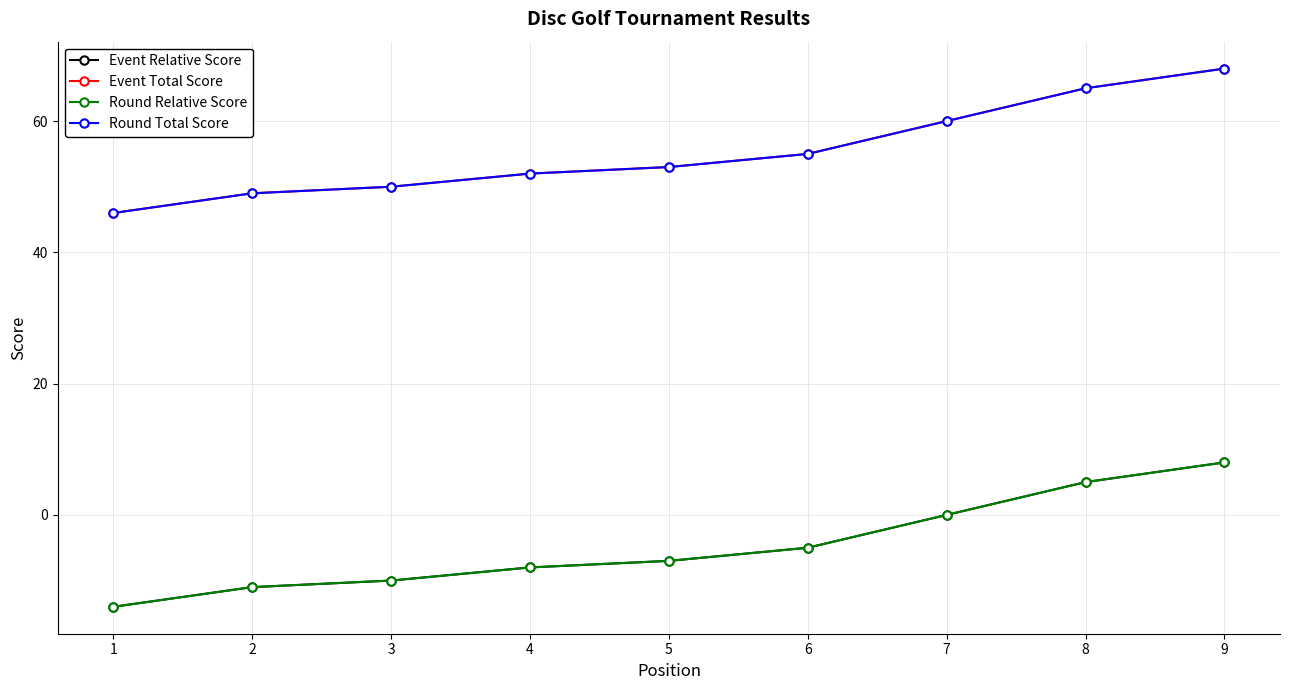

Reading left to right, list all the values displayed in this chart.

Event Relative Score: 1=-14	2=-11	3=-10	4=-8	5=-7	6=-5	7=0	8=5	9=8
Event Total Score: 1=46	2=49	3=50	4=52	5=53	6=55	7=60	8=65	9=68
Round Relative Score: 1=-14	2=-11	3=-10	4=-8	5=-7	6=-5	7=0	8=5	9=8
Round Total Score: 1=46	2=49	3=50	4=52	5=53	6=55	7=60	8=65	9=68